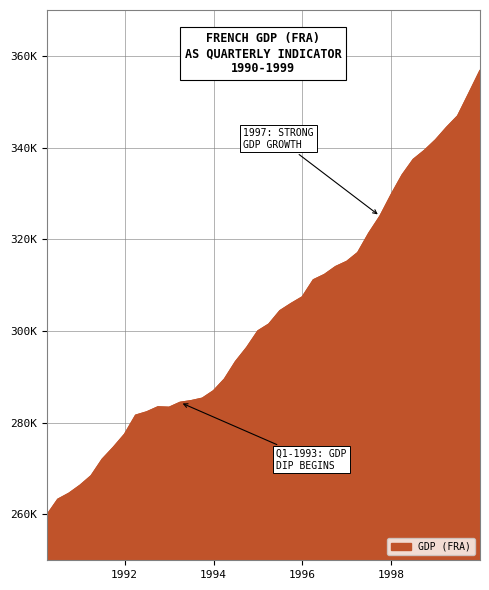

What is the smallest value displayed?

259825.7